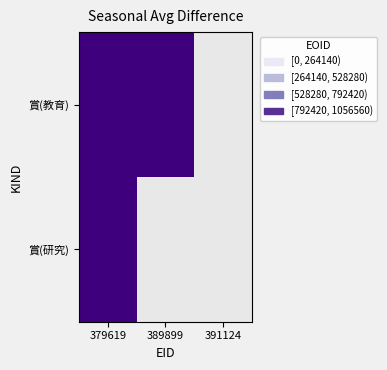

At how many categories does at least one series exceed 1024023?

2